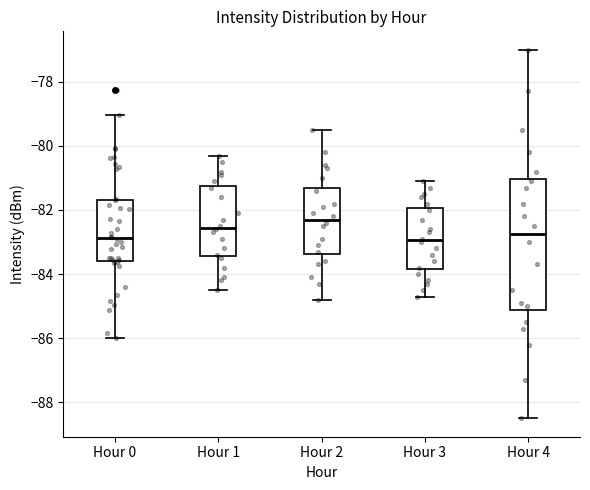

Reading left to right, read every box against the y-axis: the position of its median line, the range the box covers, and the ends of its whiskers. The values are not printed on the chart, so give them approximately, as read against the axis.

Hour 0: median -82.8, box -83.6 to -81.6, whiskers -86.0 to -79.0
Hour 1: median -82.6, box -83.4 to -81.2, whiskers -84.4 to -80.2
Hour 2: median -82.2, box -83.4 to -81.2, whiskers -84.8 to -79.4
Hour 3: median -83.0, box -83.8 to -82.0, whiskers -84.6 to -81.0
Hour 4: median -82.8, box -85.2 to -81.0, whiskers -88.4 to -77.0